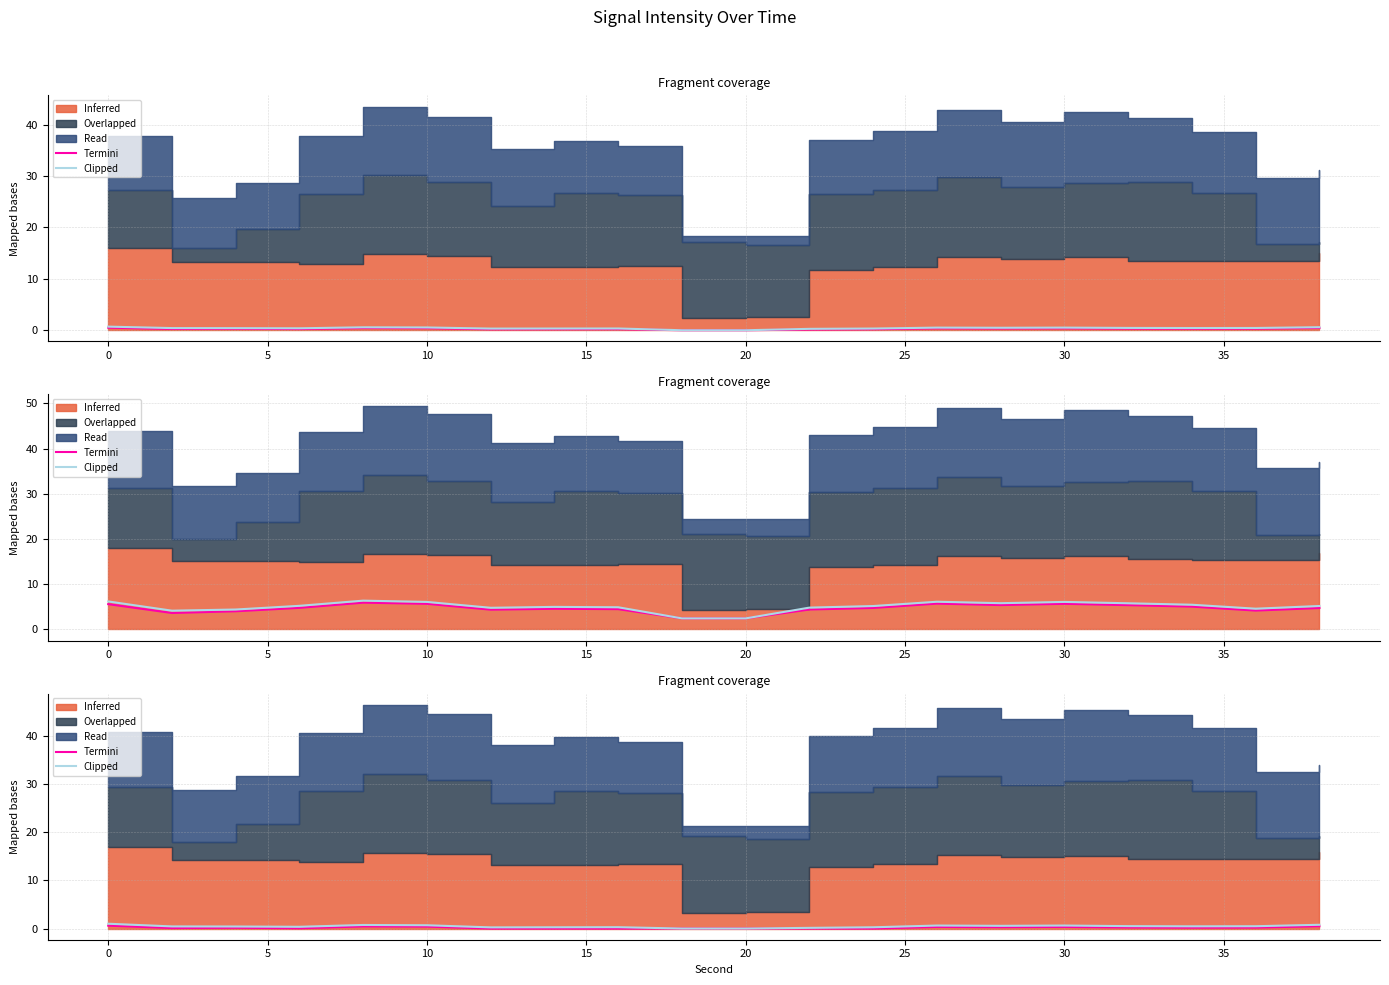

How many categories are shown in the chart?

20